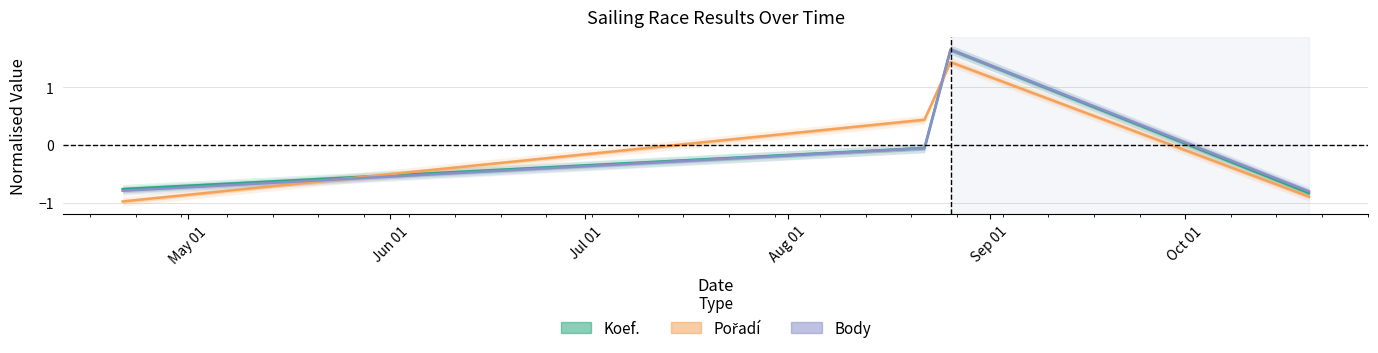

How many categories are shown in the chart?

4